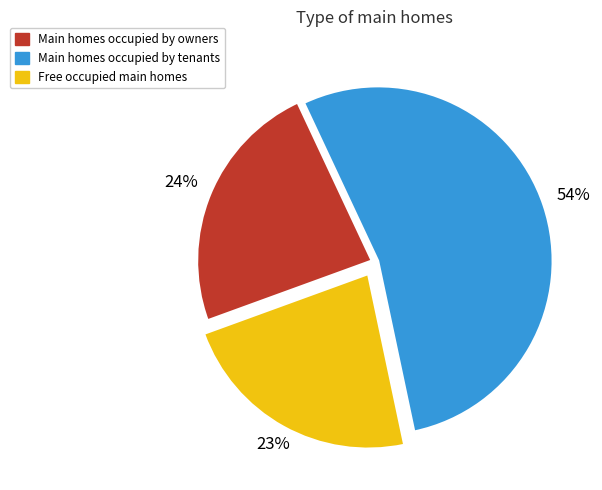

To the nearest percent, what is the average slice percentage?

33%